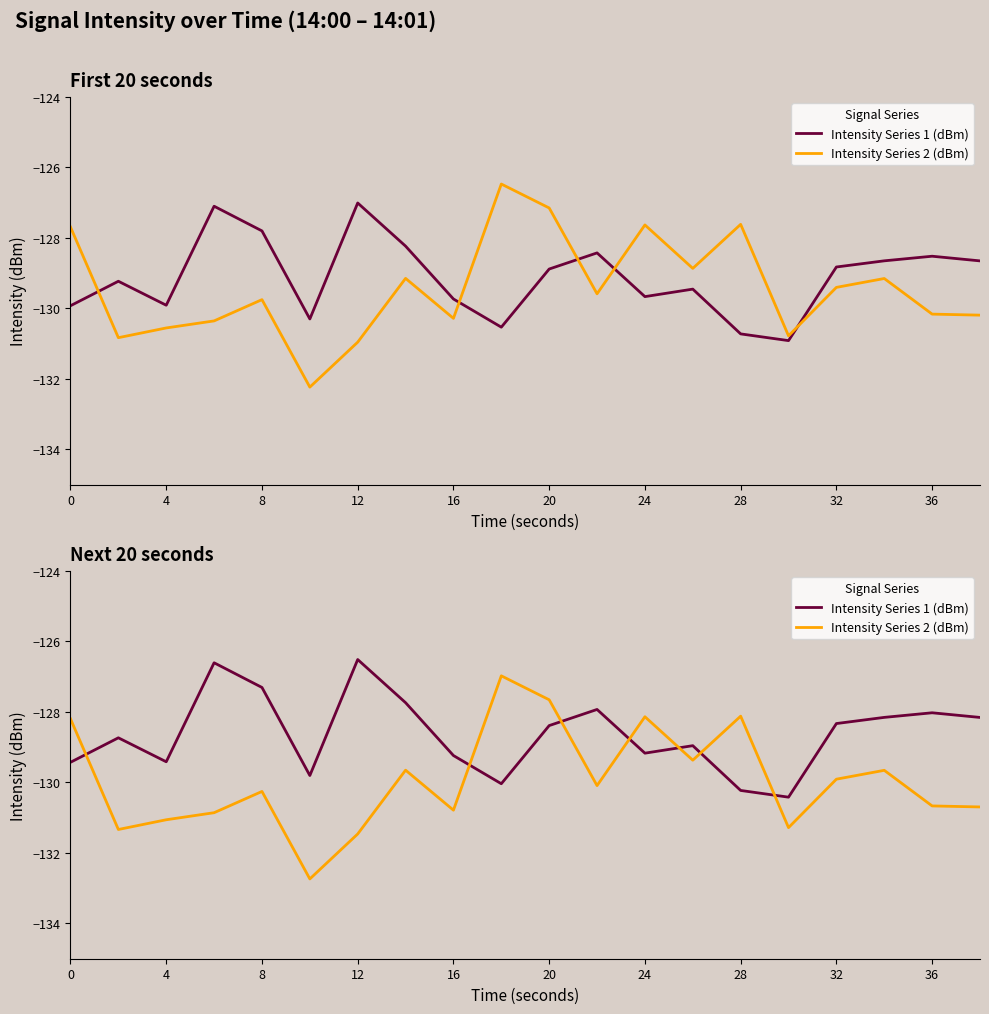

Which series has the largest range (max minus min)?

Intensity Series 2 (dBm)